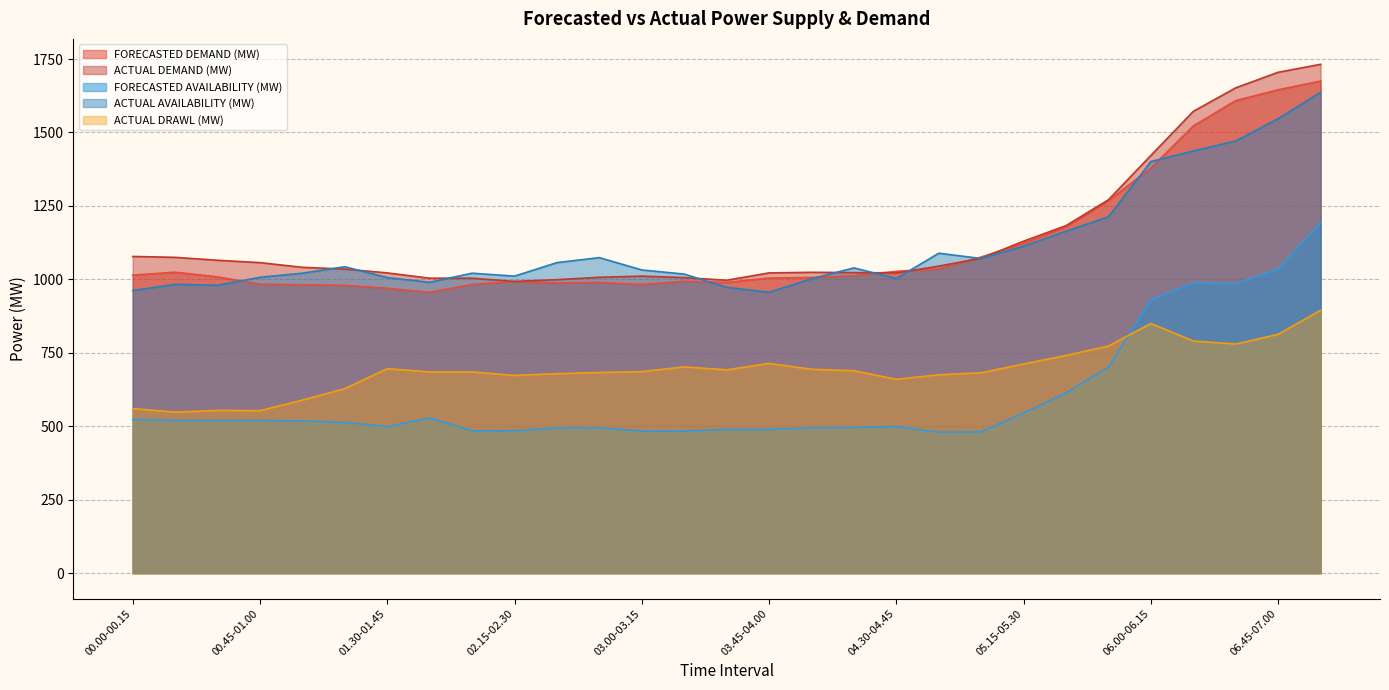

Which series has the widest spread of values?

ACTUAL DEMAND (MW)